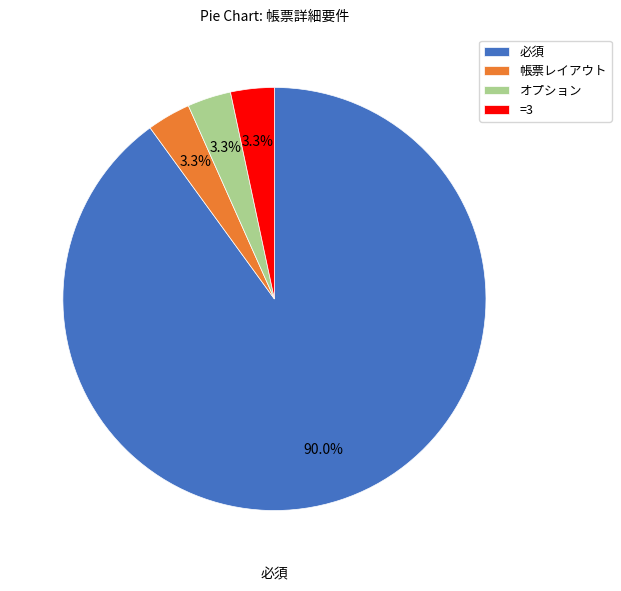

Which slice is the largest?

必須